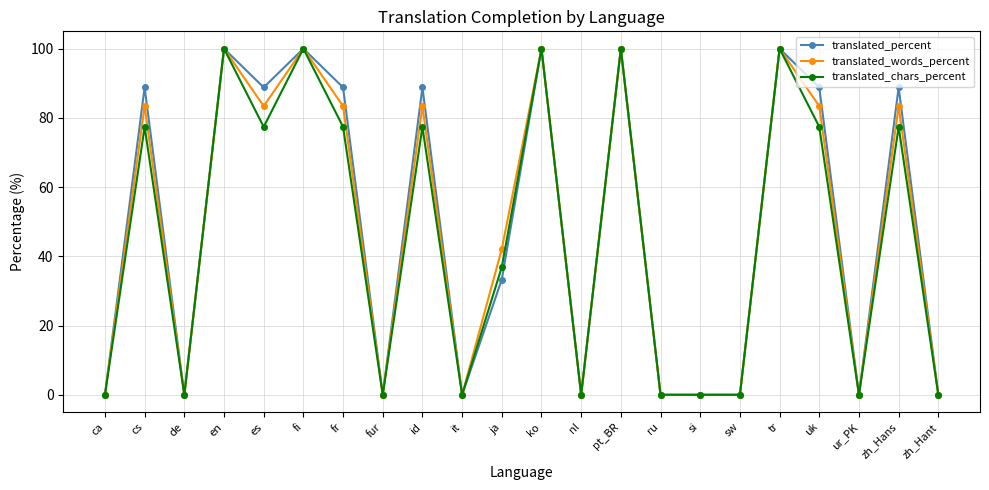

What is the label of the 2nd point from the left?

cs